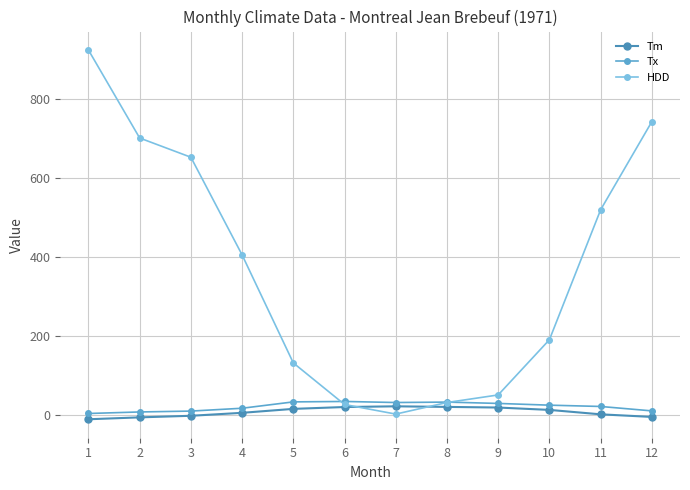

How many values in the Tm series are below 11?

6